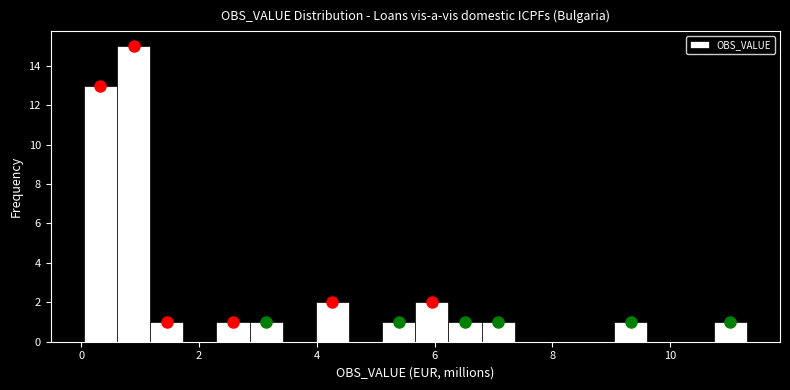

Read against the x-axis, roughly where is the centre of the tallest bar?

0.8